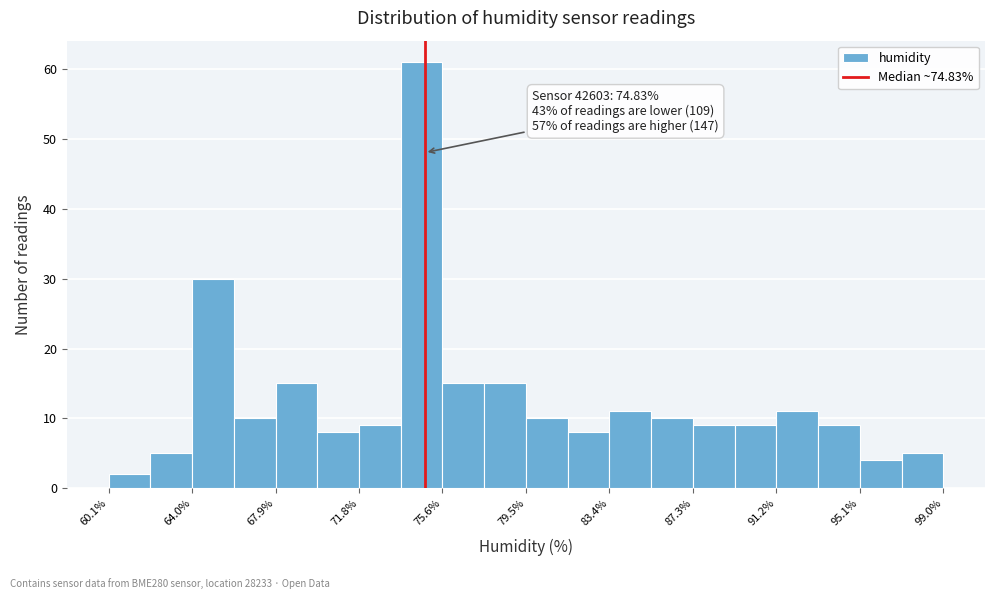

Around what value on the x-axis is the tallest bar? Give the approximate position of its centre, as read against the axis.

74.5